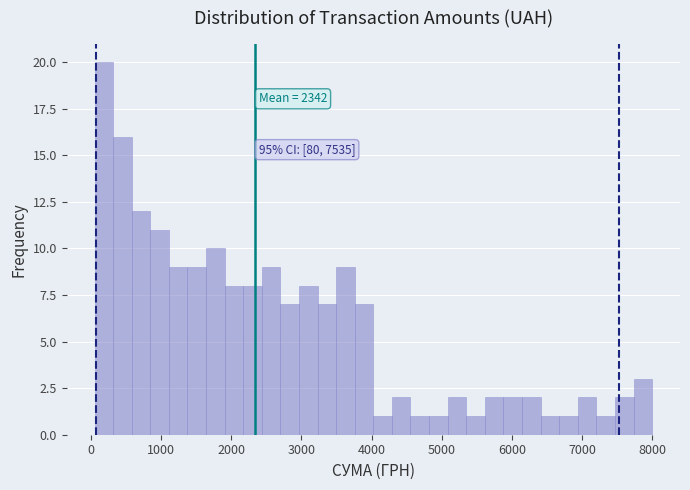

Around what value on the x-axis is the tallest bar? Give the approximate position of its centre, as read against the axis.

200